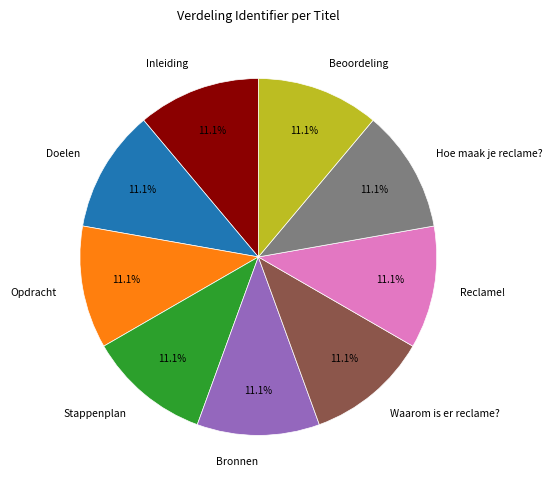

How many segments does this pie chart have?

9